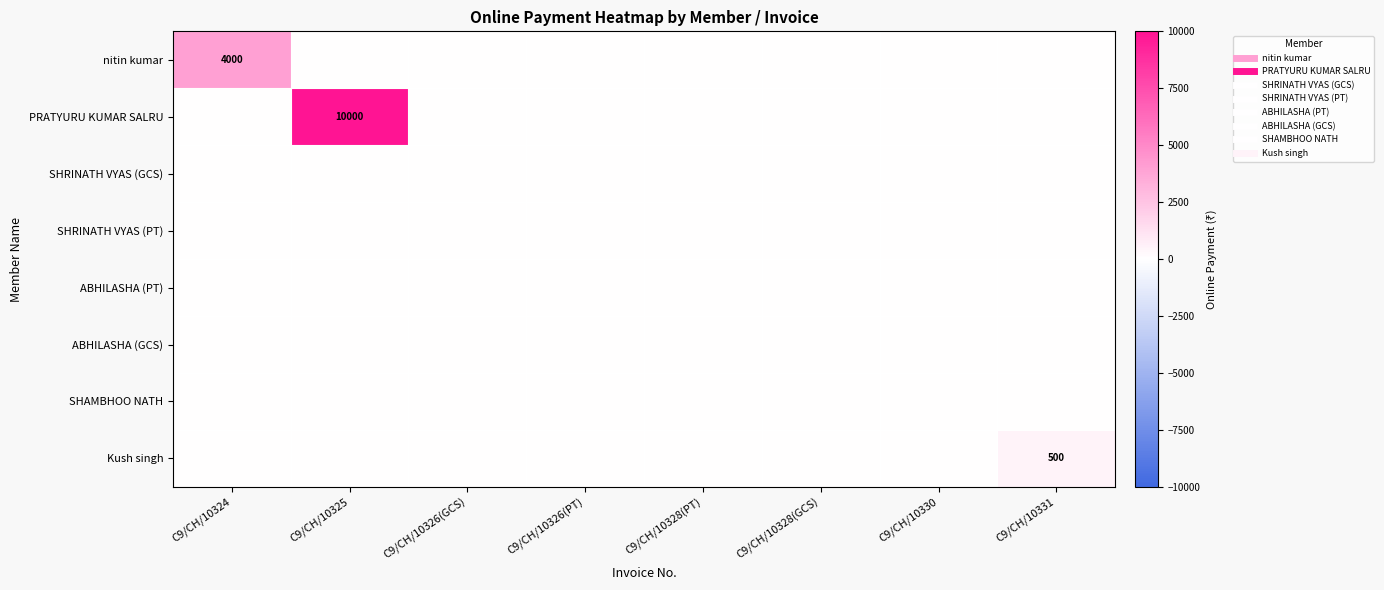

Which series has the largest range (max minus min)?

PRATYURU KUMAR SALRU